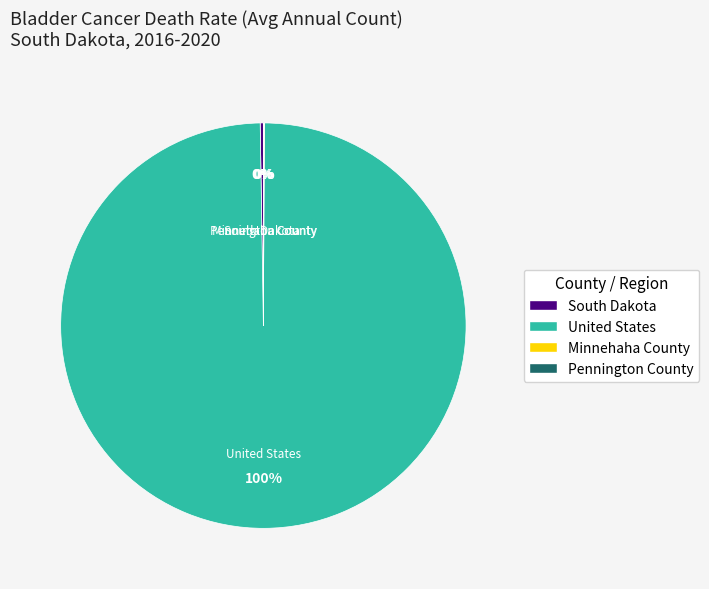

To the nearest percent, what is the average slice percentage?

25%